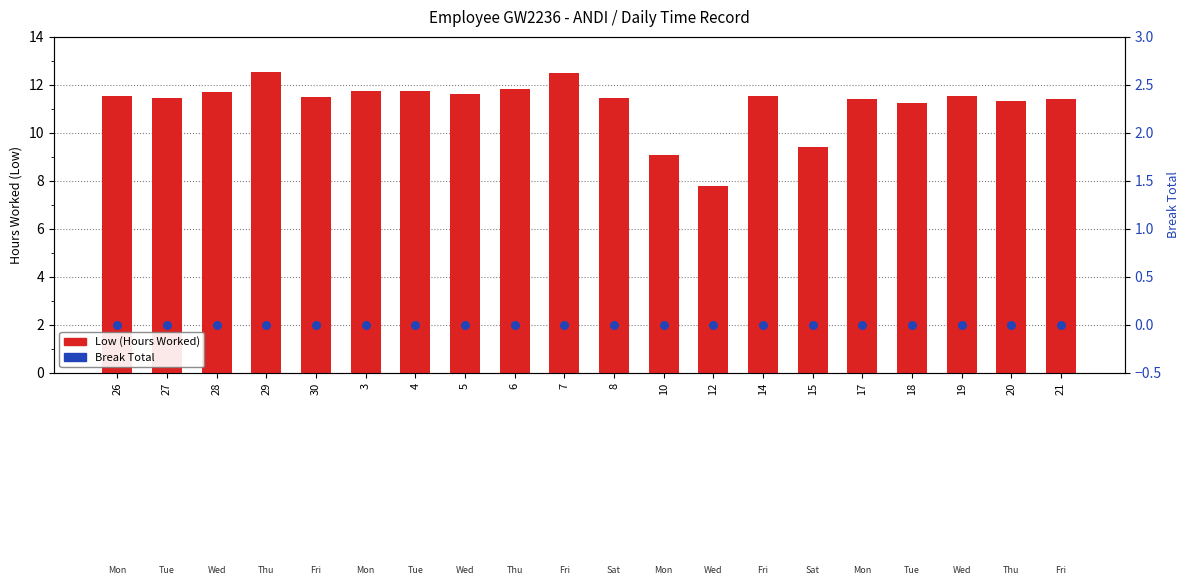

At how many categories does at least one series exceed 8?

19